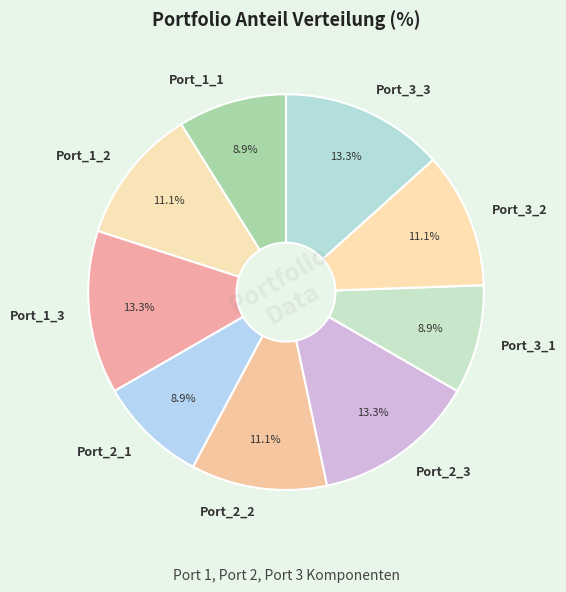

What percentage is NOT represented by Port_1_1?

91.1%